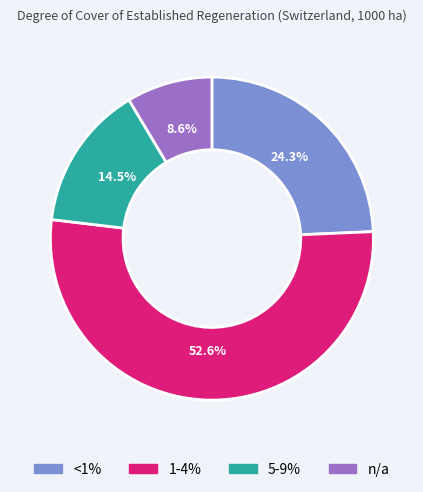

What is the largest slice in the pie chart?

1-4%